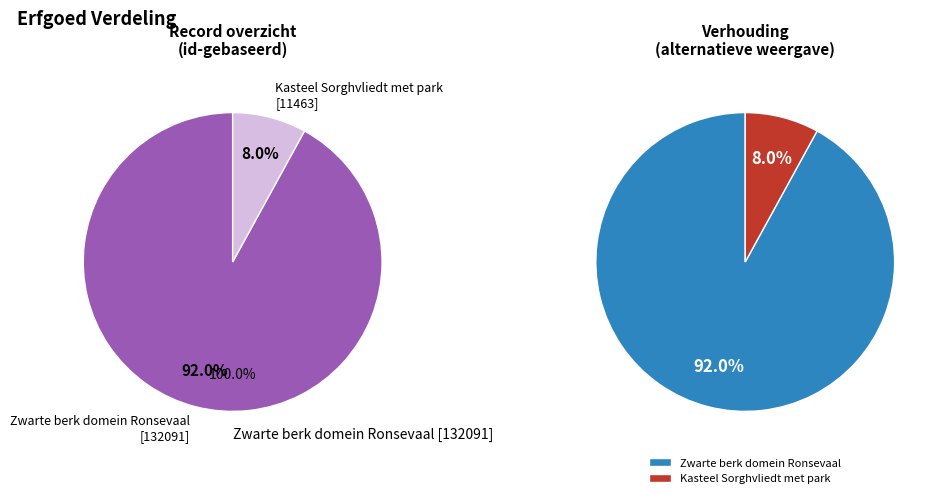

To the nearest percent, what is the difference between the Zwarte berk domein Ronsevaal and Kasteel Sorghvliedt met park slice percentages?

84%